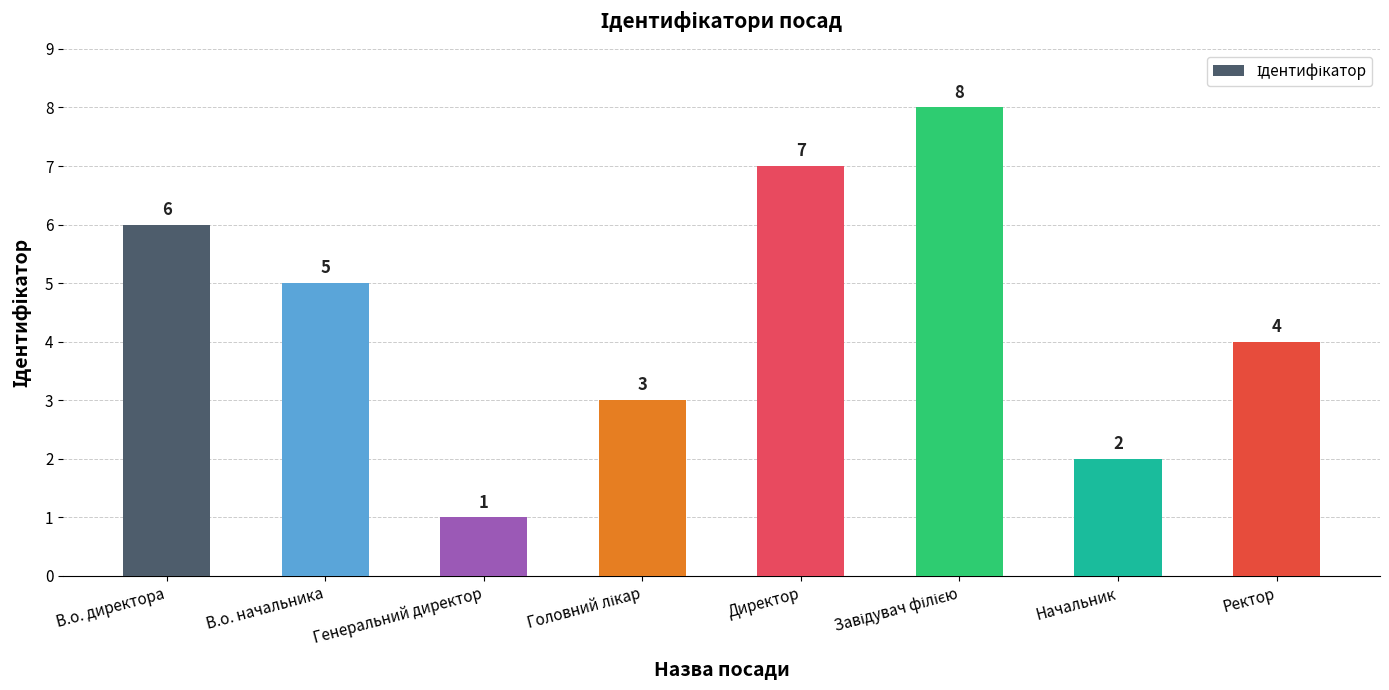

Is it true that the value at В.о. начальника is 1?

False